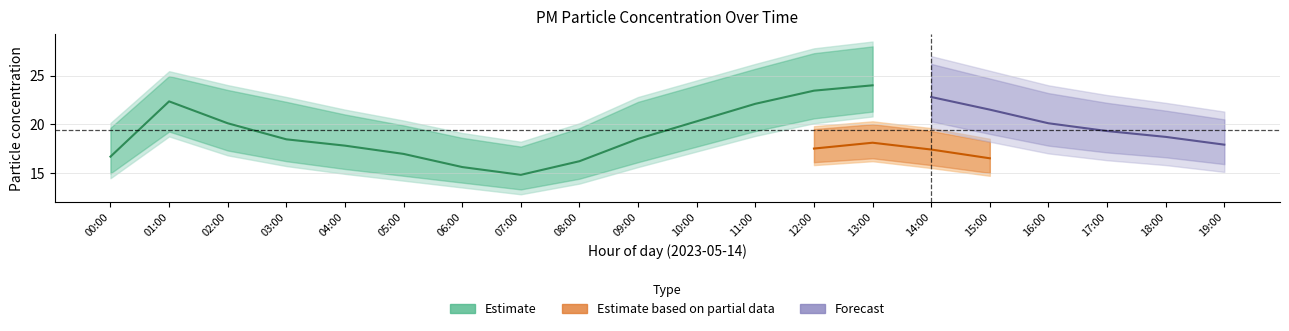

Which category has the highest value in the P2 series?

13:00